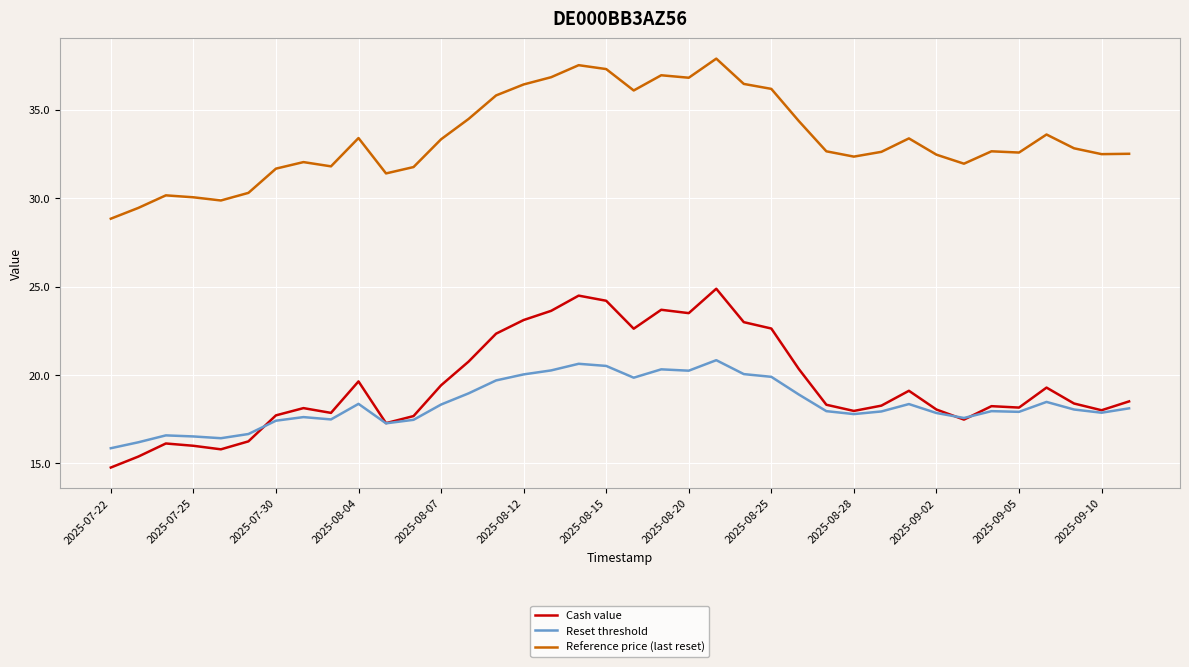

True or false: Cash value and Reference price (last reset) intersect in this chart.

False